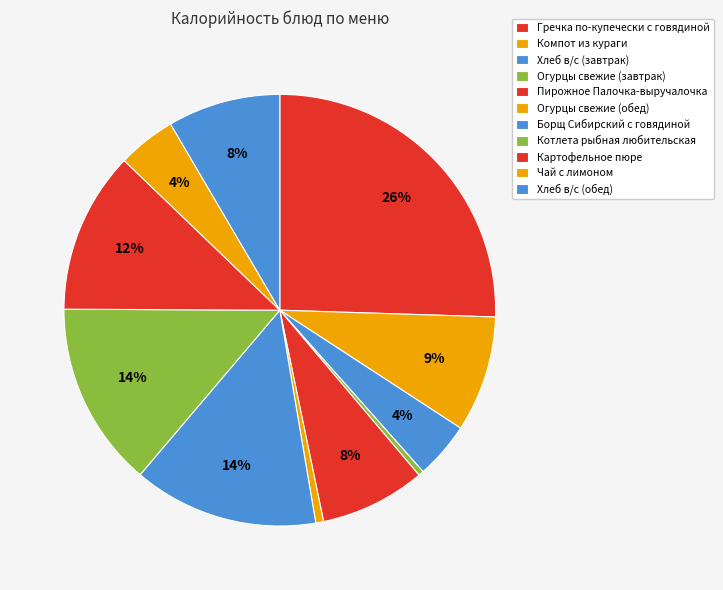

Count the number of slices in the pie.

11